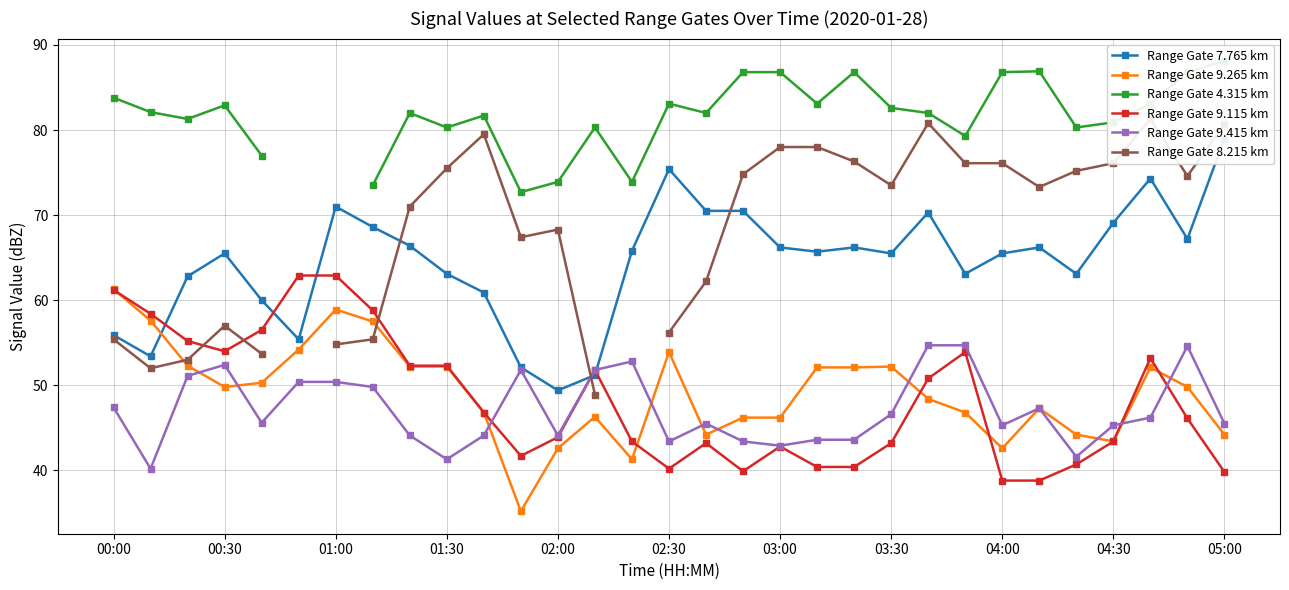

At which category does Range Gate 9.115 km reach its first local valley?

00:30